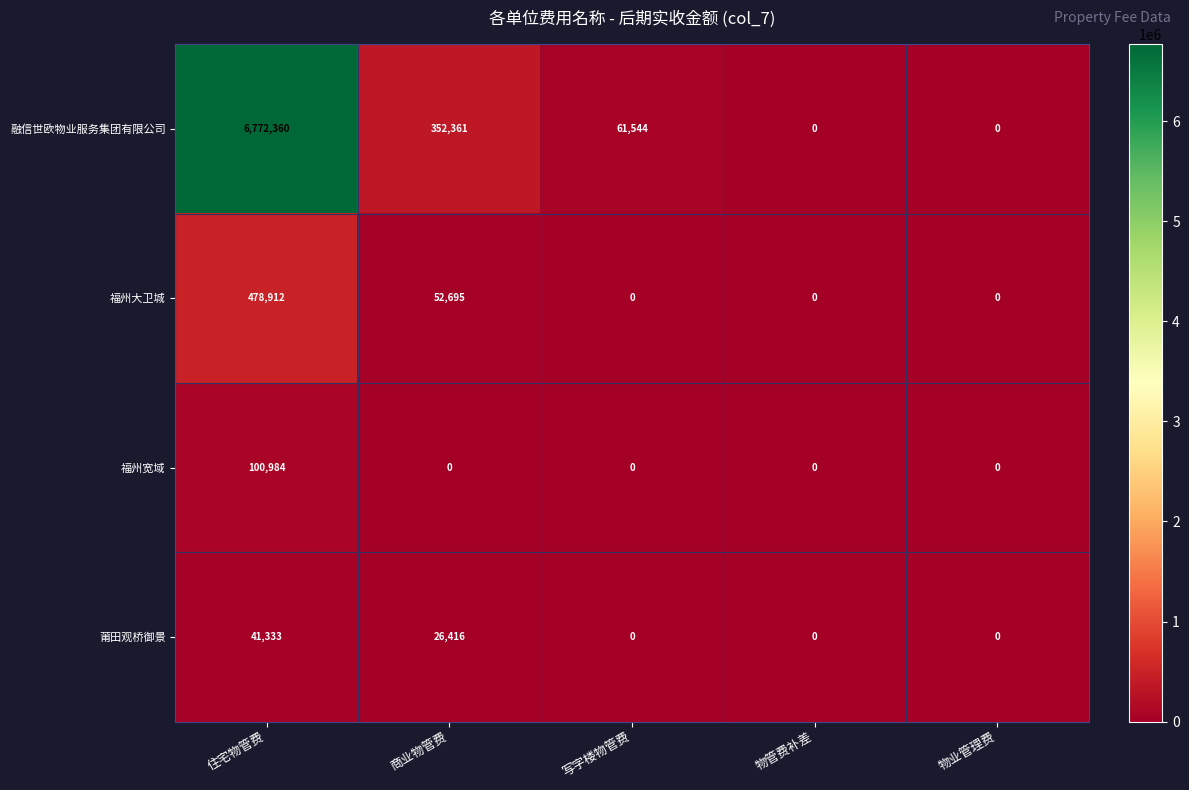

Rank the series by their maximum value, from lowest to highest.

莆田观桥御景, 福州宽域, 福州大卫城, 融信世欧物业服务集团有限公司